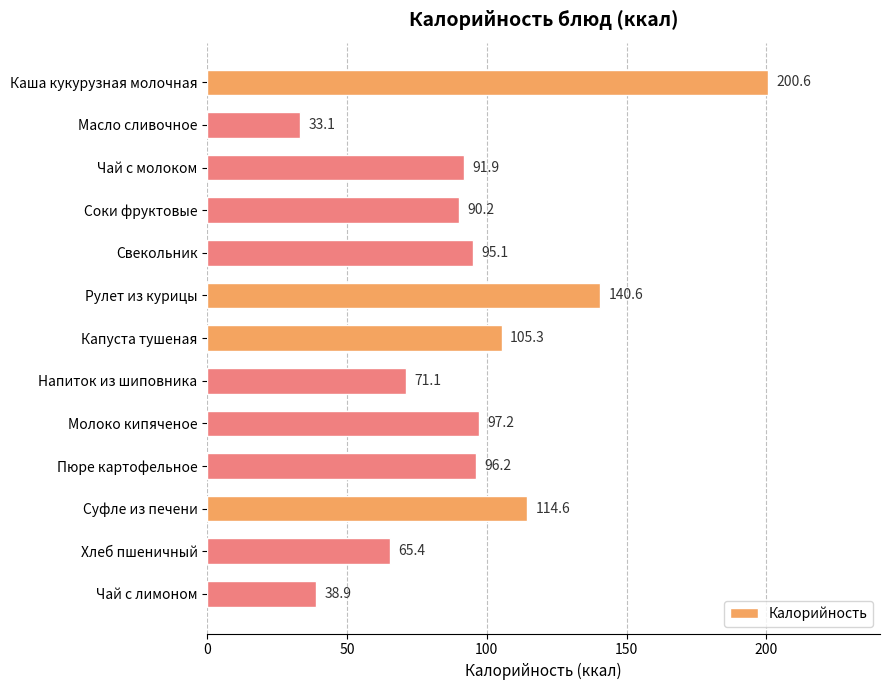

Between Соки фруктовые and Молоко кипяченое, which is larger?

Молоко кипяченое